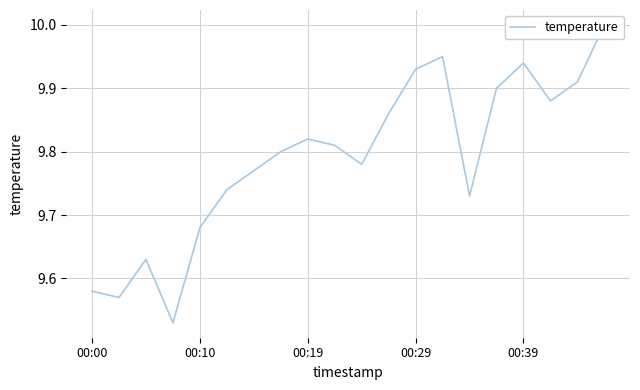

What is the label of the 20th point from the right?

00:00